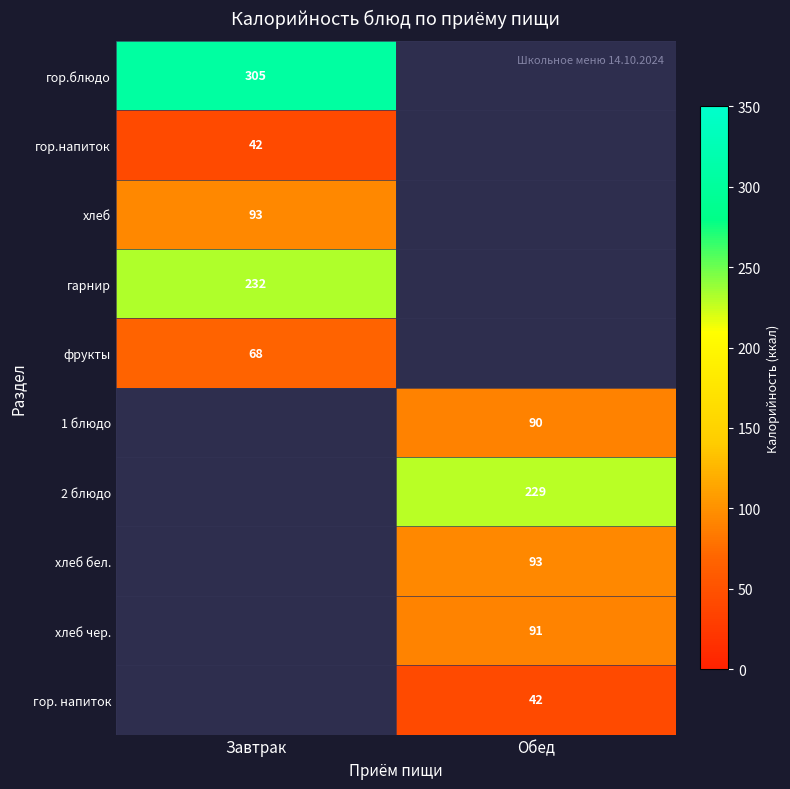

At which label does хлеб чер. reach its minimum?

Обед